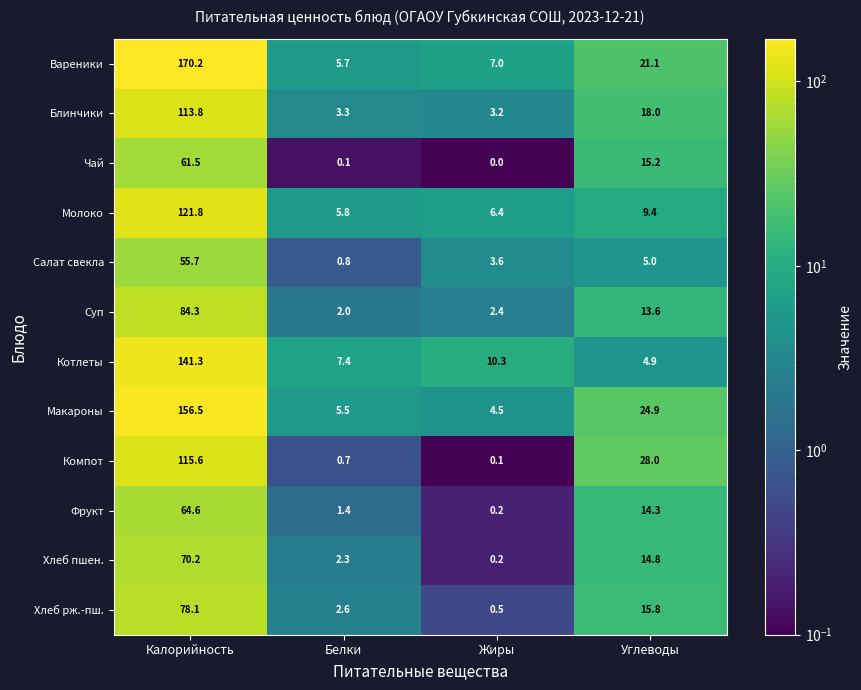

Which label corresponds to the largest value in the chart?

Калорийность